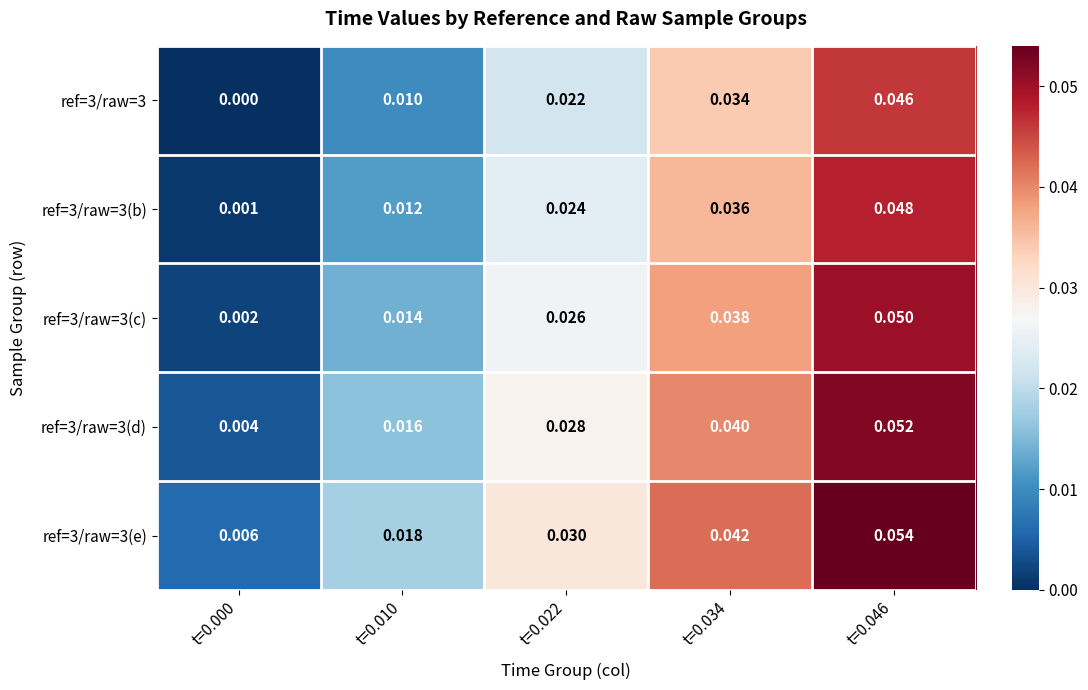

Rank the series at t=0.034 from lowest to highest value.

ref=3/raw=3, ref=3/raw=3(b), ref=3/raw=3(c), ref=3/raw=3(d), ref=3/raw=3(e)